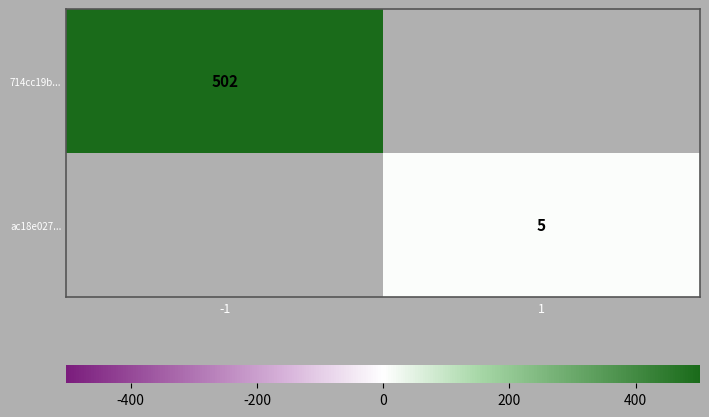

Is the value of 714cc19b... at -1 greater than the value of ac18e027... at 1?

Yes